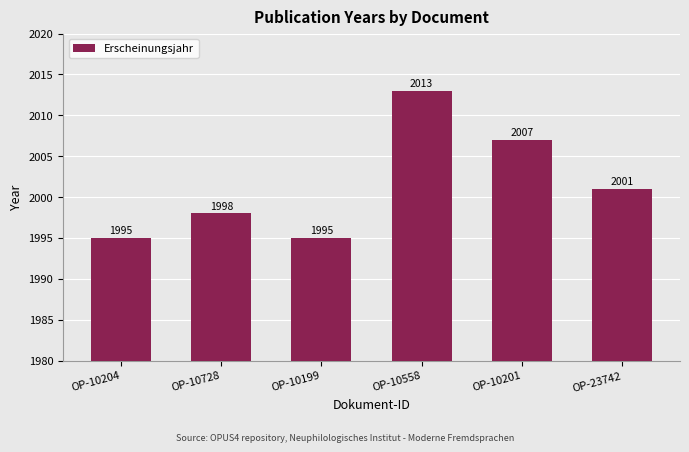

Where does the data first go above 2001?

OP-10558